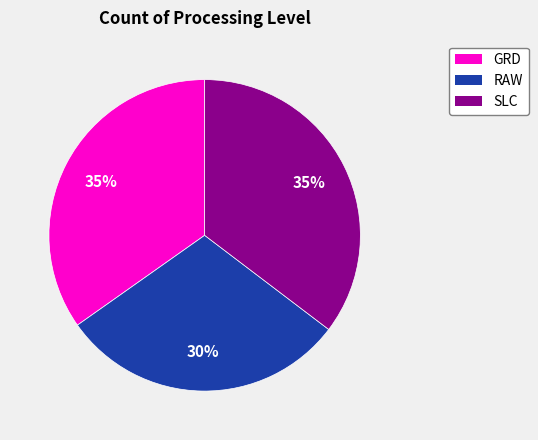

Does GRD account for over 50% of the chart?

No